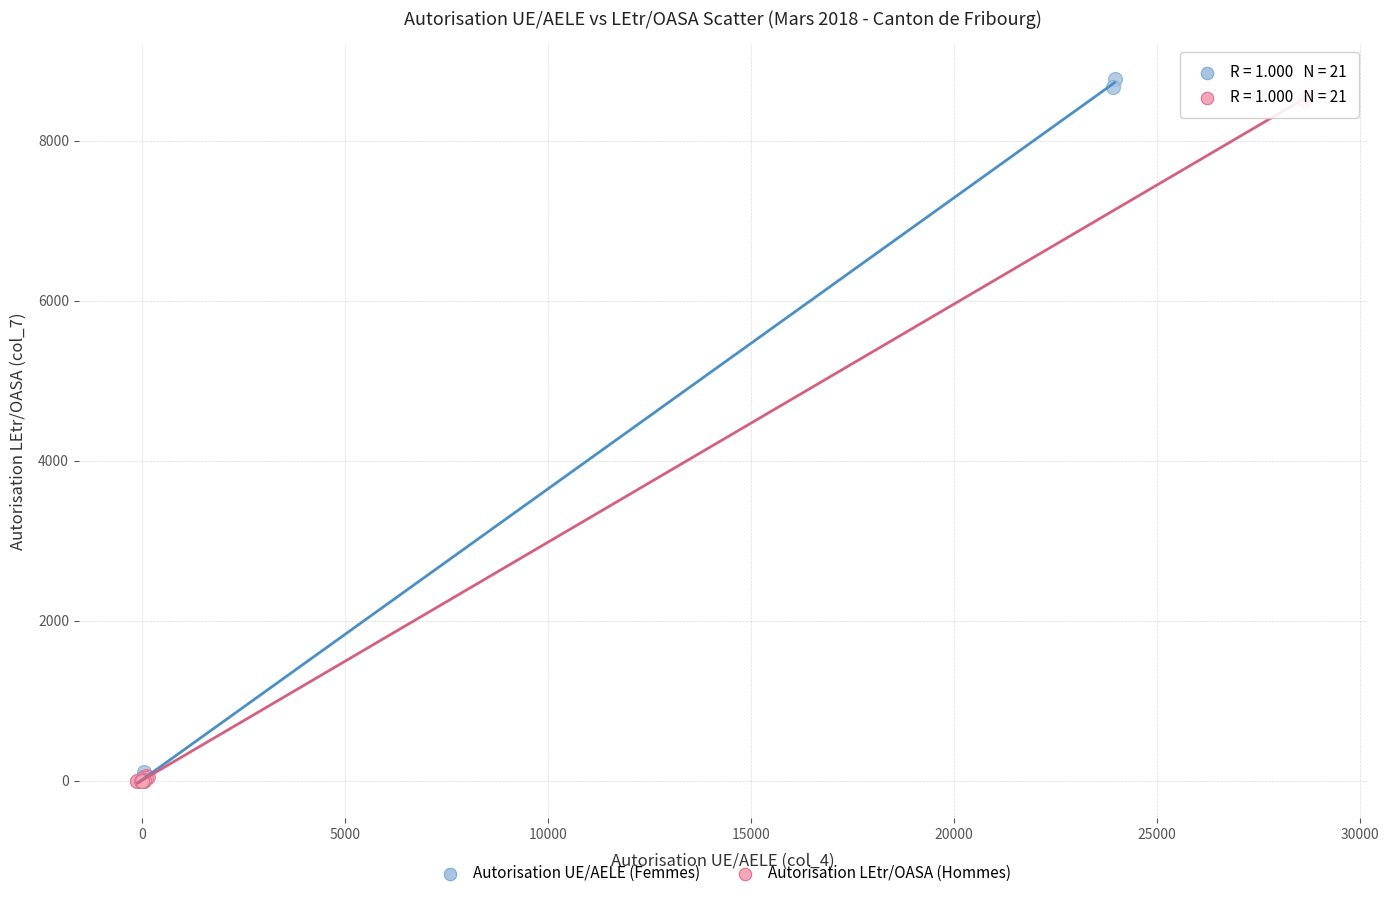

Which series has the widest spread of Y values?

Autorisation UE/AELE (Femmes)